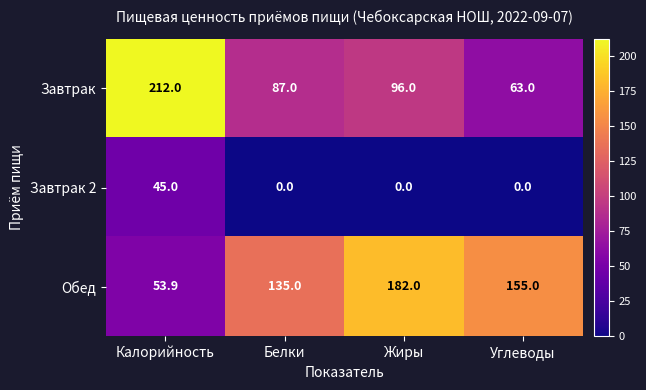

What is the difference between the maximum and minimum values in the Завтрак series?

149.0